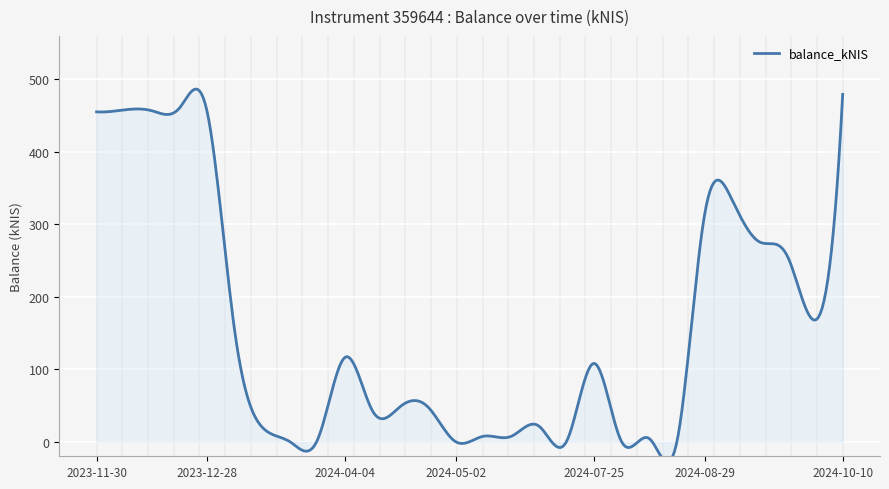

Which has a higher value, 2024-10-01 or 2024-08-01?

2024-10-01